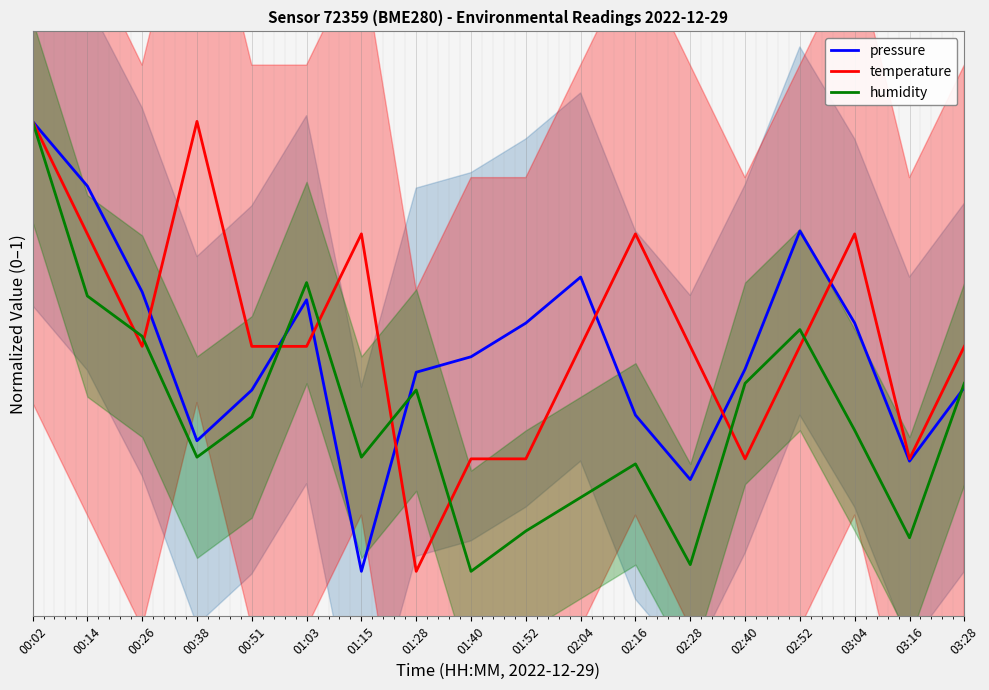

At which category is the sum across all series the highest?

00:02